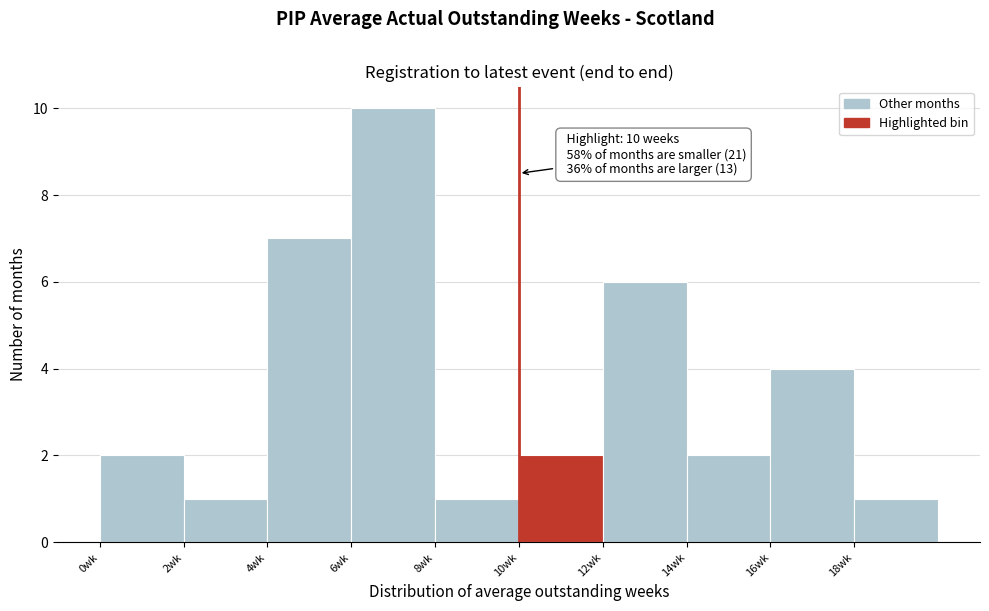

Over which range of the x-axis is the bar tallest?

6 to 8